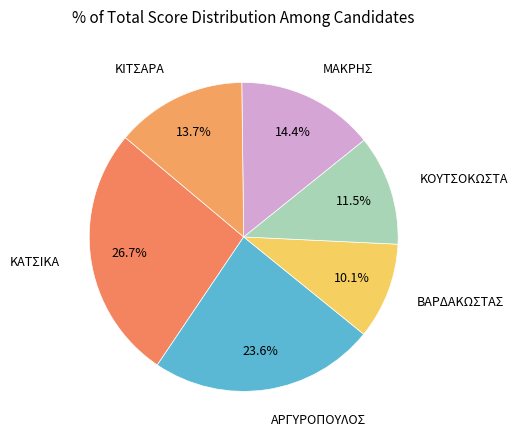

What percentage is the ΜΑΚΡΗΣ slice, to the nearest percent?

14%